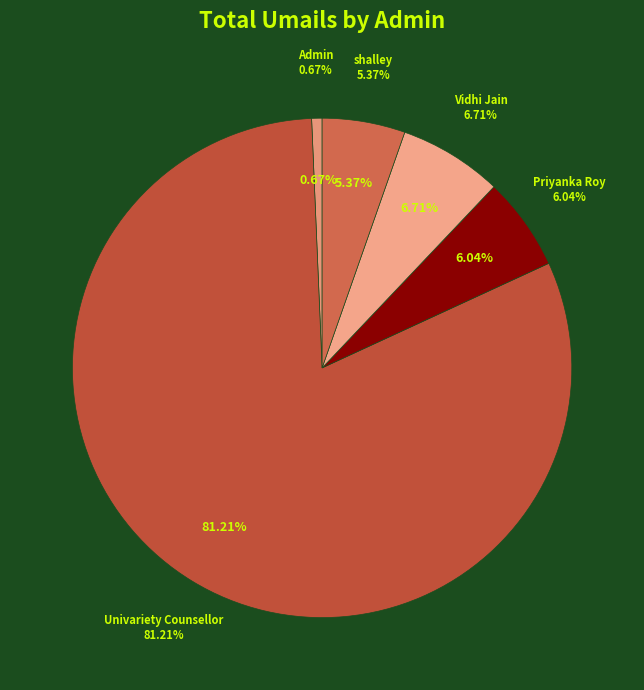

Is there any slice that represents more than half of the pie?

Yes